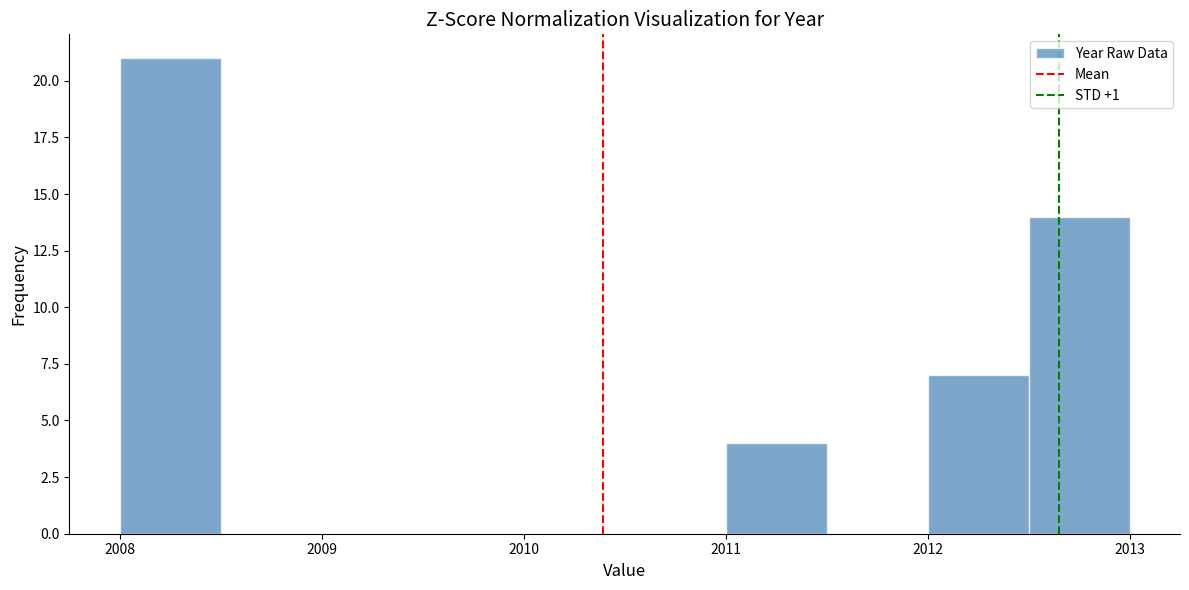

How tall is the bar that spans 2011.0 to 2011.5 on the x-axis? The values are not printed on the chart, so give them approximately, as read against the axis.

4